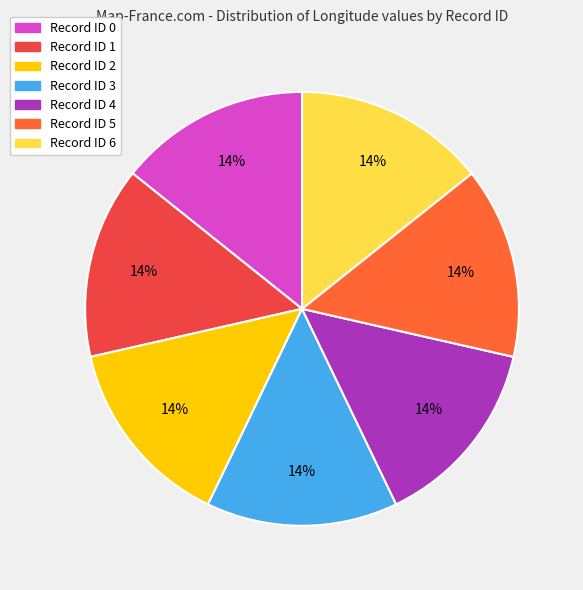

Approximately how many times larger is the value at Record ID 4 compared to Record ID 2?

1.0